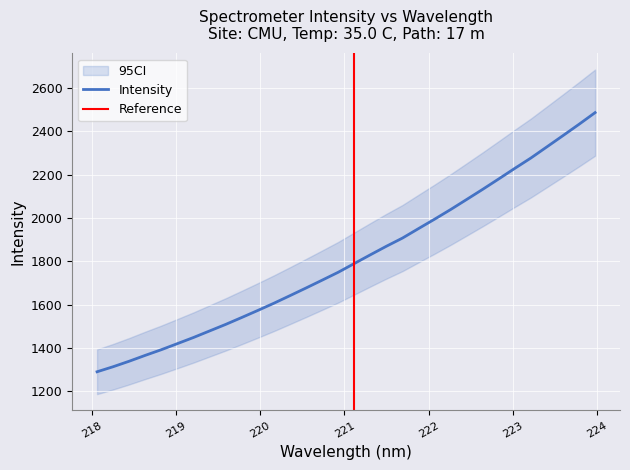

What is the label of the 24th point from the left?

222.4538